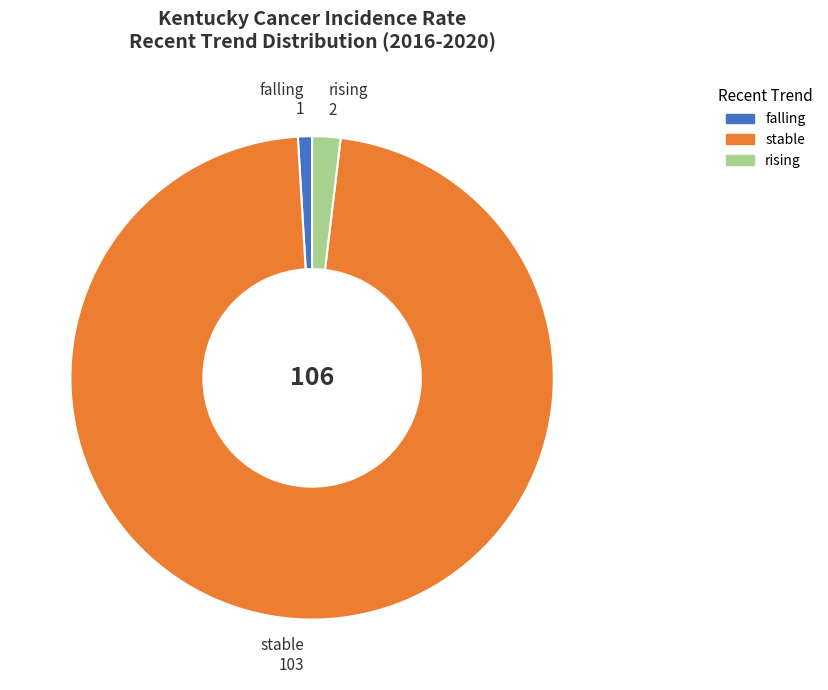

Which has a higher value, falling or stable?

stable